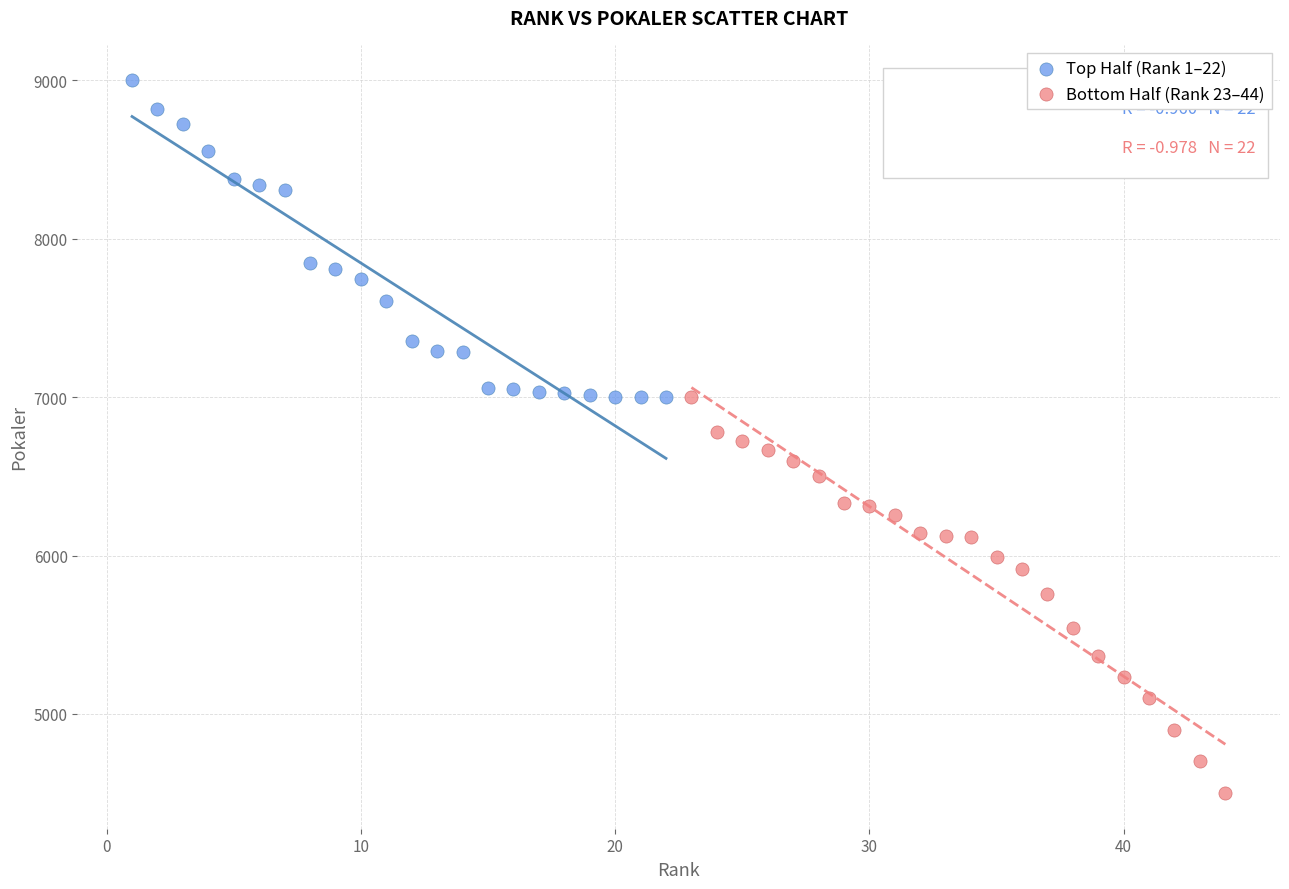

What are all the series names shown in the legend?

Top Half (Rank 1–22), Bottom Half (Rank 23–44)